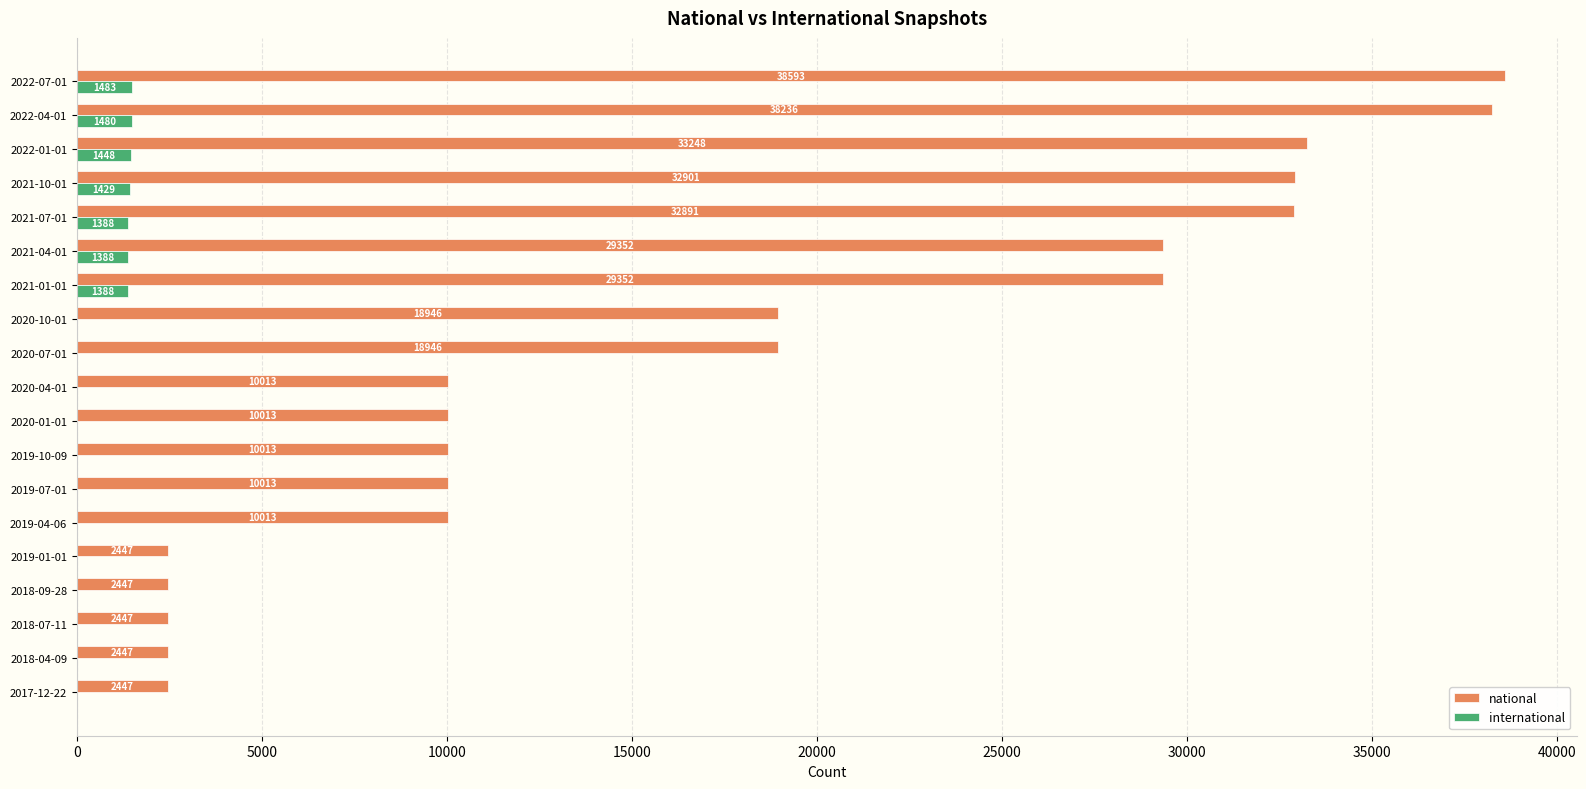

Which series has the largest total across all categories?

national